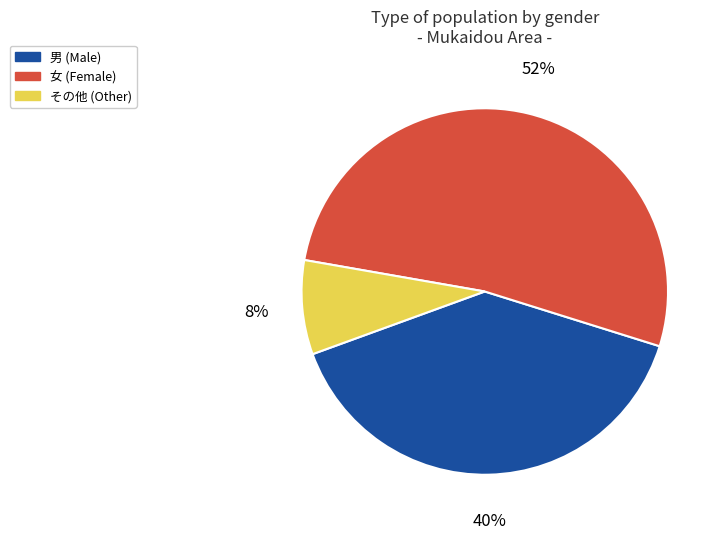

Rank the categories by value from highest to lowest.

女 (Female), 男 (Male), その他 (Other)